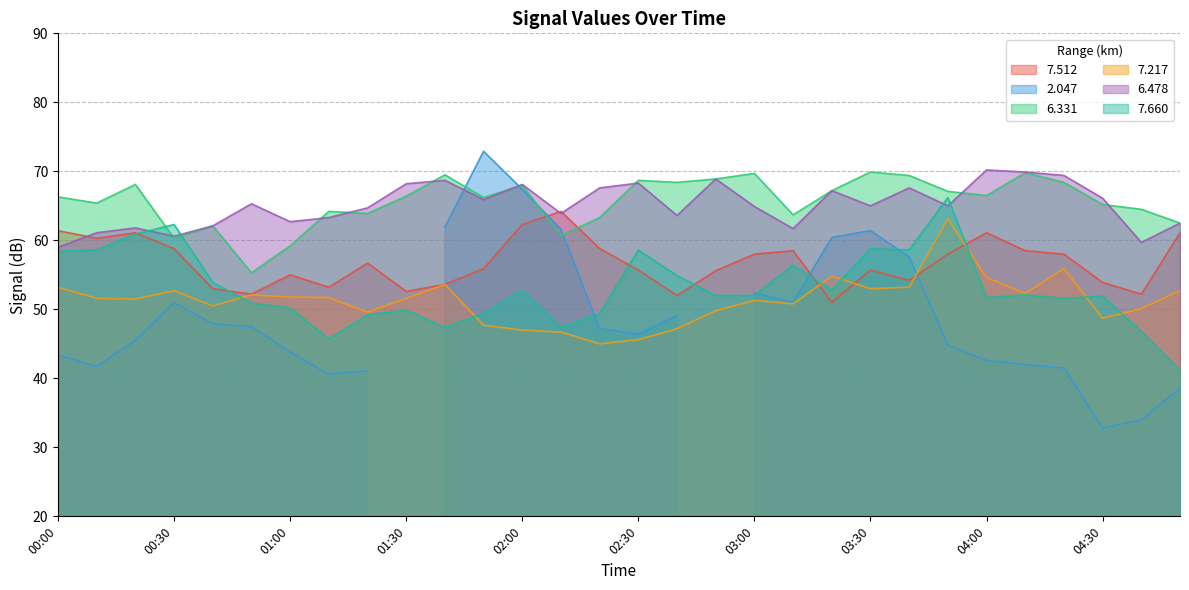

List the labels in order of   6.331 value, smallest first.

00:50, 01:00, 00:30, 02:10, 00:40, 04:50, 02:20, 03:10, 01:20, 01:10, 04:40, 04:30, 00:10, 01:50, 00:00, 01:30, 04:00, 03:50, 03:20, 02:00, 00:20, 02:40, 04:20, 02:30, 02:50, 03:40, 01:40, 03:00, 04:10, 03:30